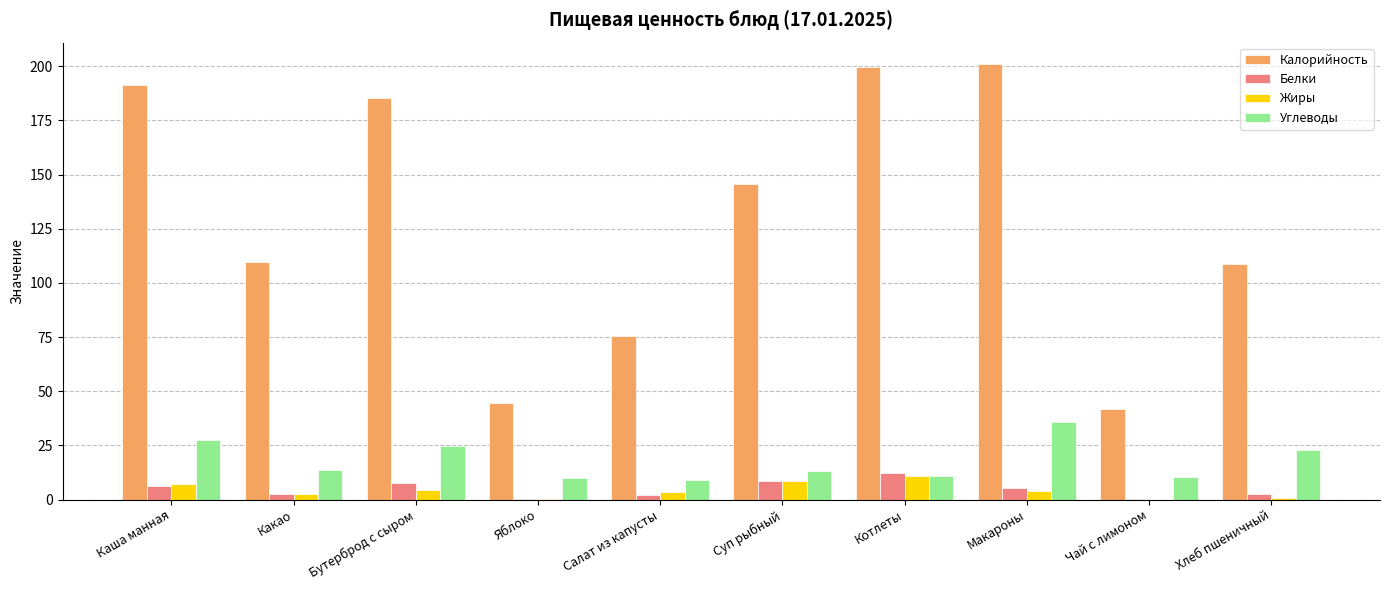

What are all the series names shown in the legend?

Калорийность, Белки, Жиры, Углеводы